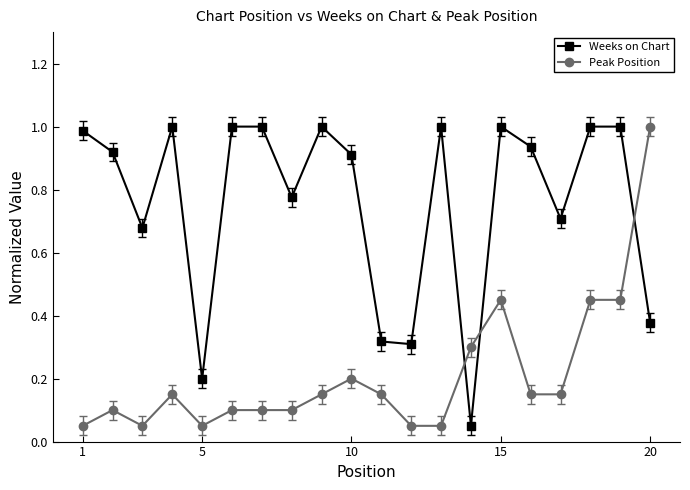

True or false: Weeks on Chart has more than 0 interior local peaks.

True